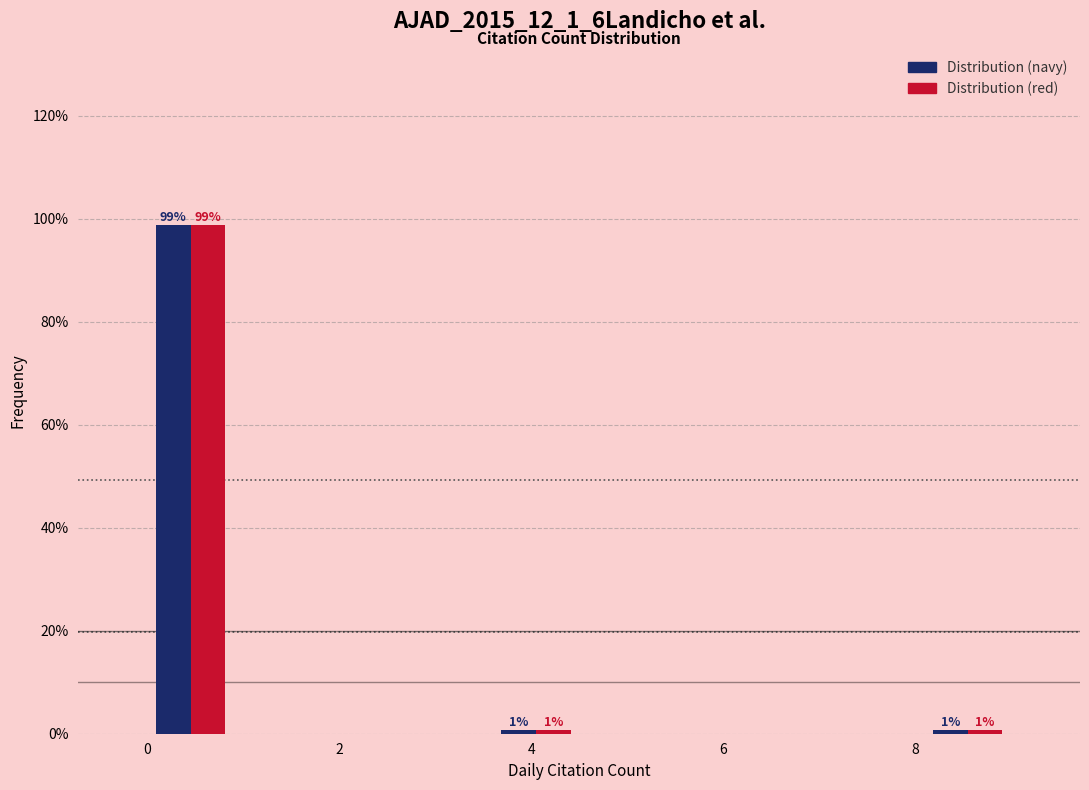

In the Distribution (red) series, which range on the x-axis has the tallest bar?

0.0 to 0.9